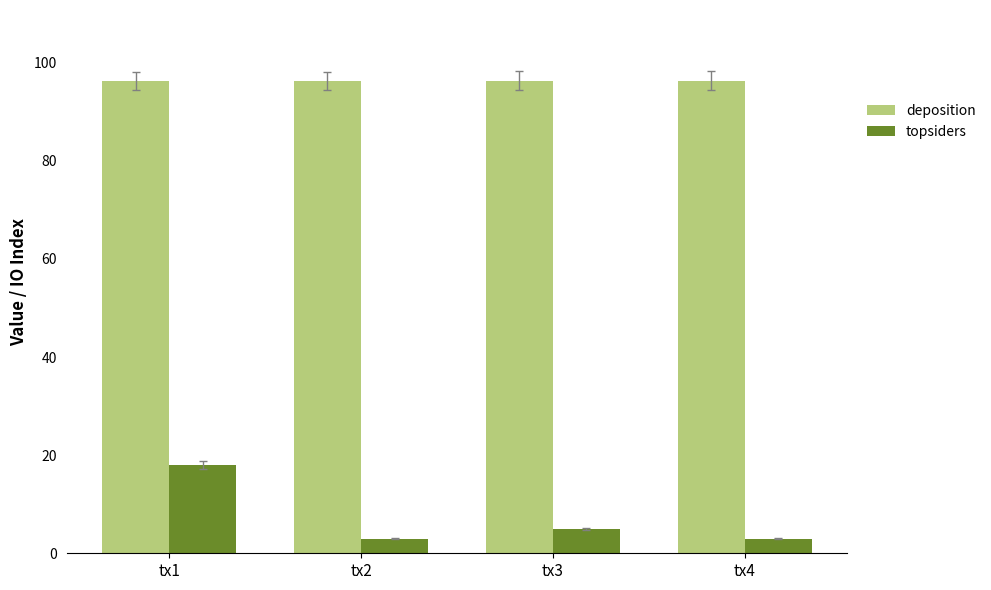

Which series has the largest total across all categories?

deposition